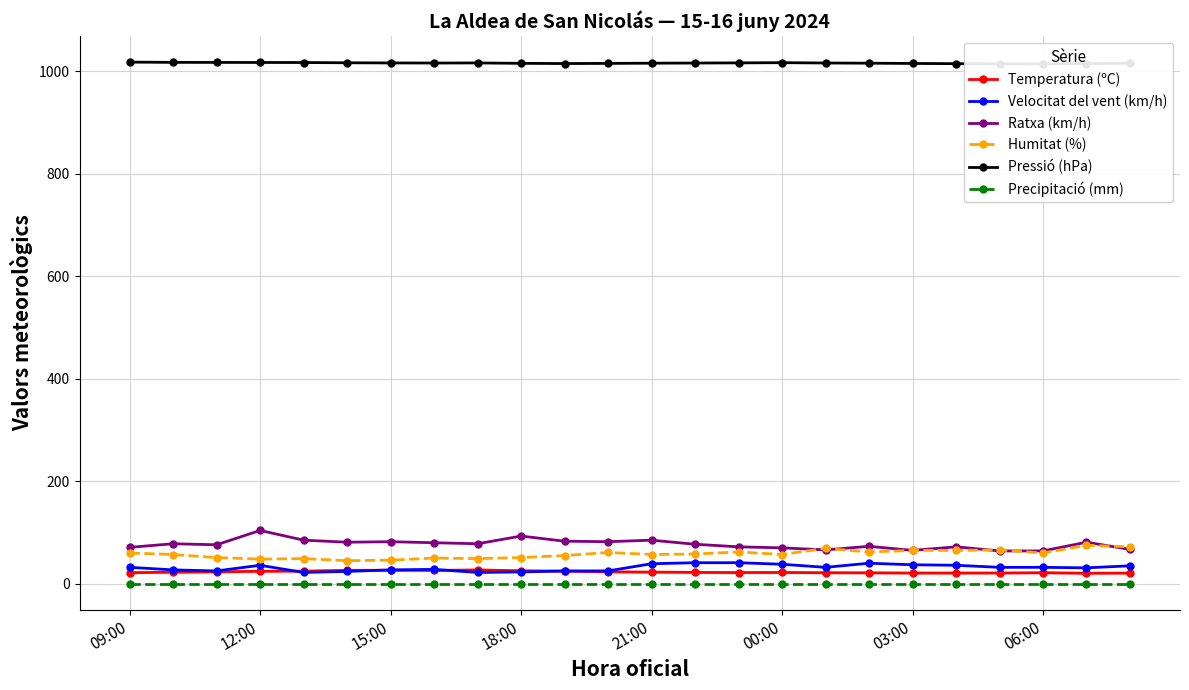

True or false: Ratxa (km/h) and Pressió (hPa) cross at least once.

False